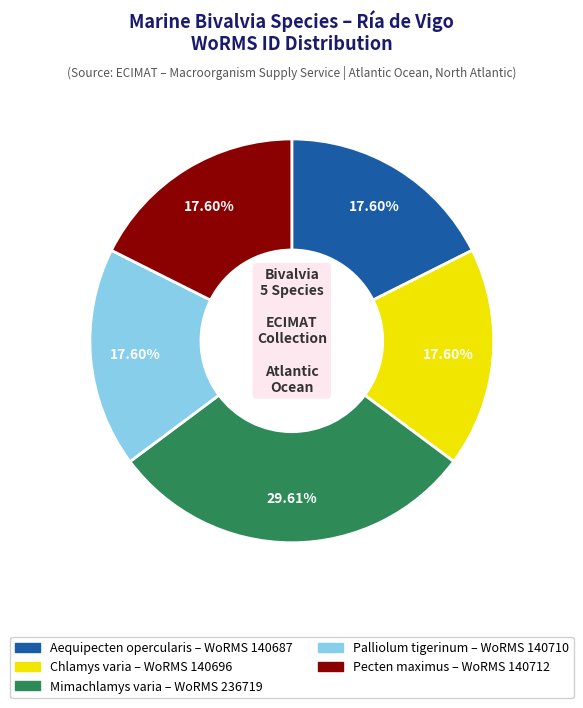

Which category has the biggest portion of the pie?

Mimachlamys varia